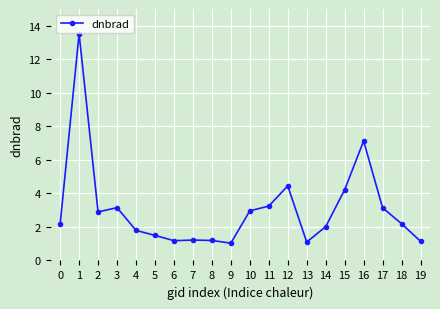

At which label is the value closest to 7?

16